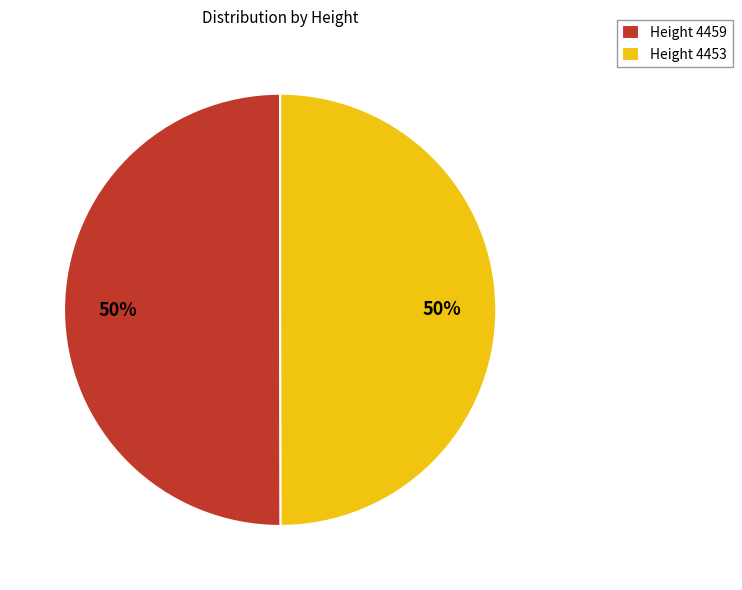

To the nearest percent, what percentage of the pie is Height 4453?

50%